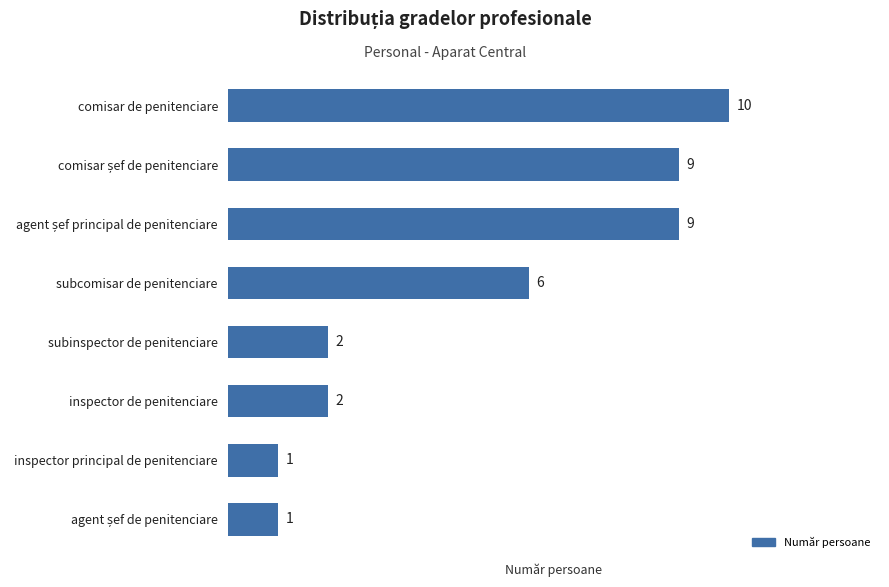

What is the difference between the maximum and minimum values?

9